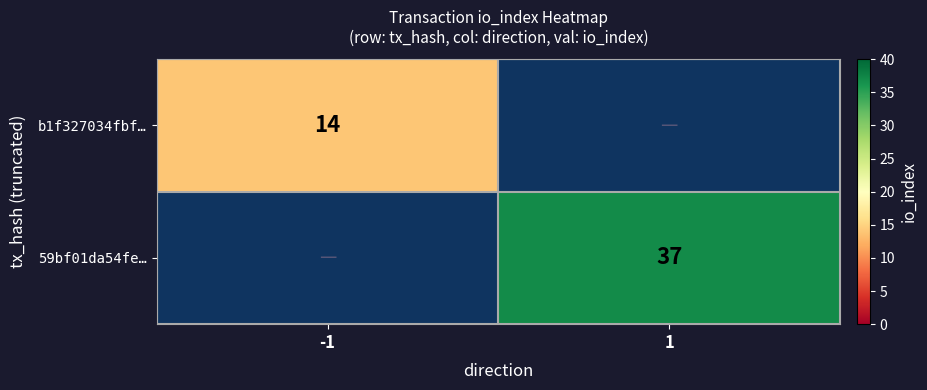

The b1f327034fbf… series shows 14 at -1. True or false?

True